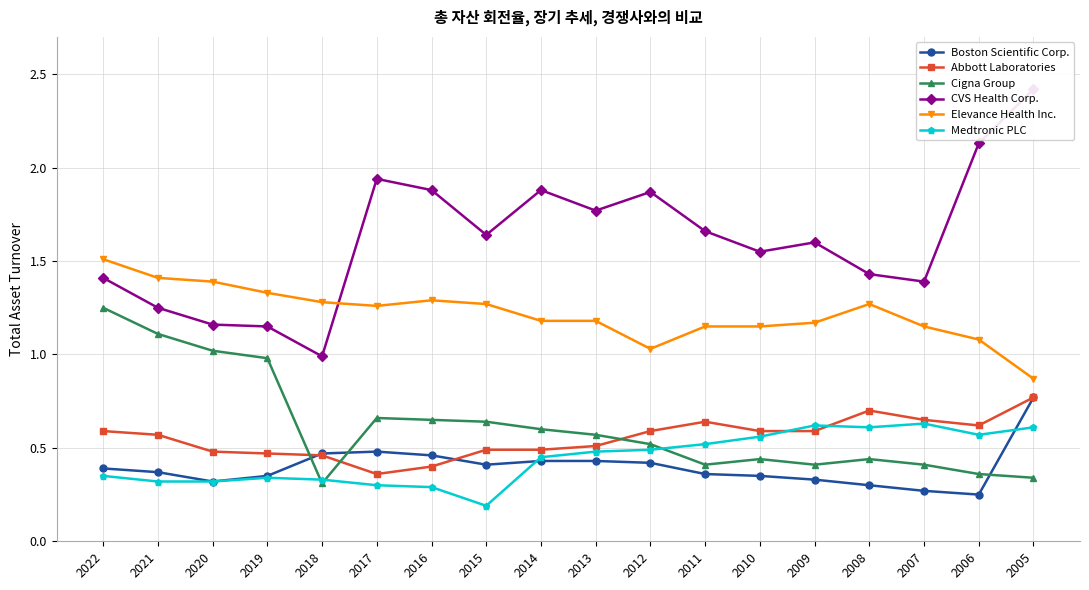

Which series changed the most between 2008 and 2006?

CVS Health Corp.